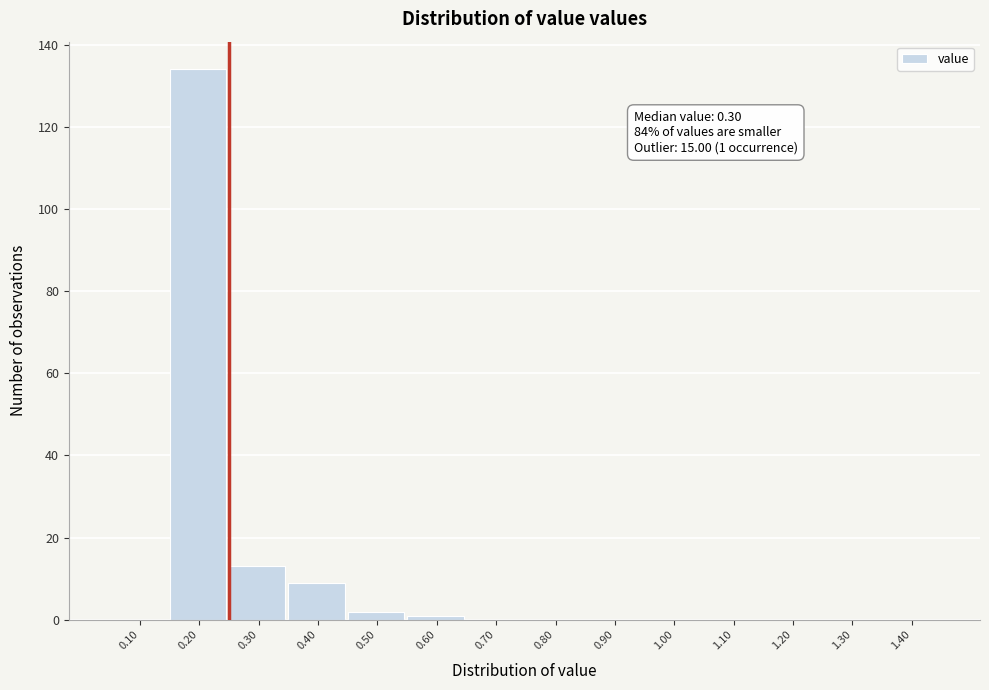

Reading right to left, extract all data points from this chart.

1.40=0	1.30=0	1.20=0	1.10=0	1.00=0	0.90=0	0.80=0	0.70=0	0.60=1	0.50=2	0.40=9	0.30=13	0.20=134	0.10=0